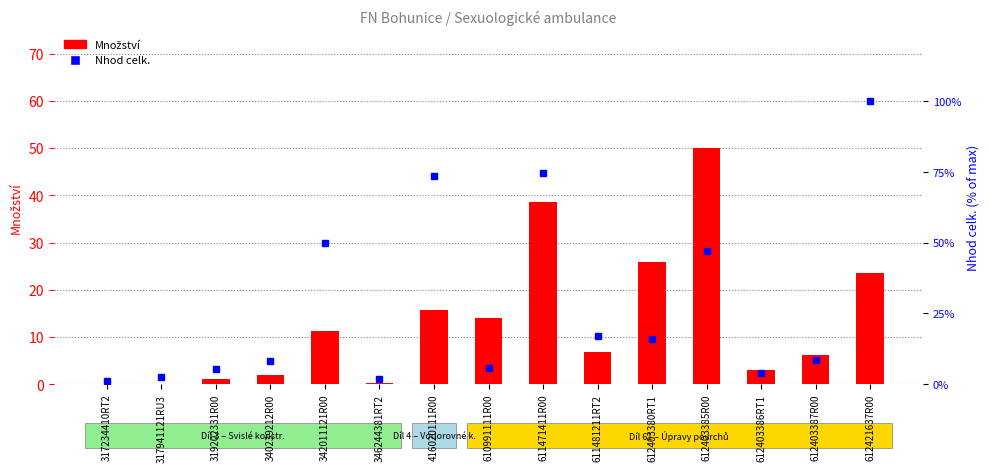

Between 319202331R00 and 612403387R00, which series saw the biggest shift?

Množství